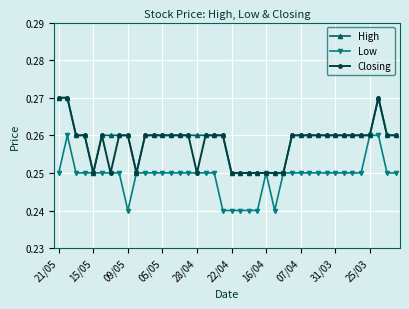

How many High values are between 0 and 1?

40